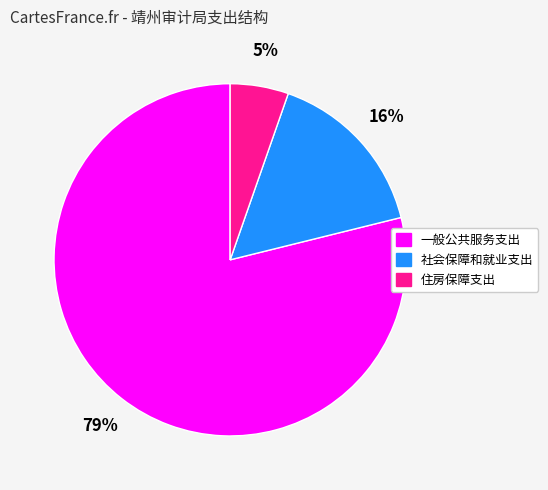

Is it true that 住房保障支出 is 11% of the pie?

False